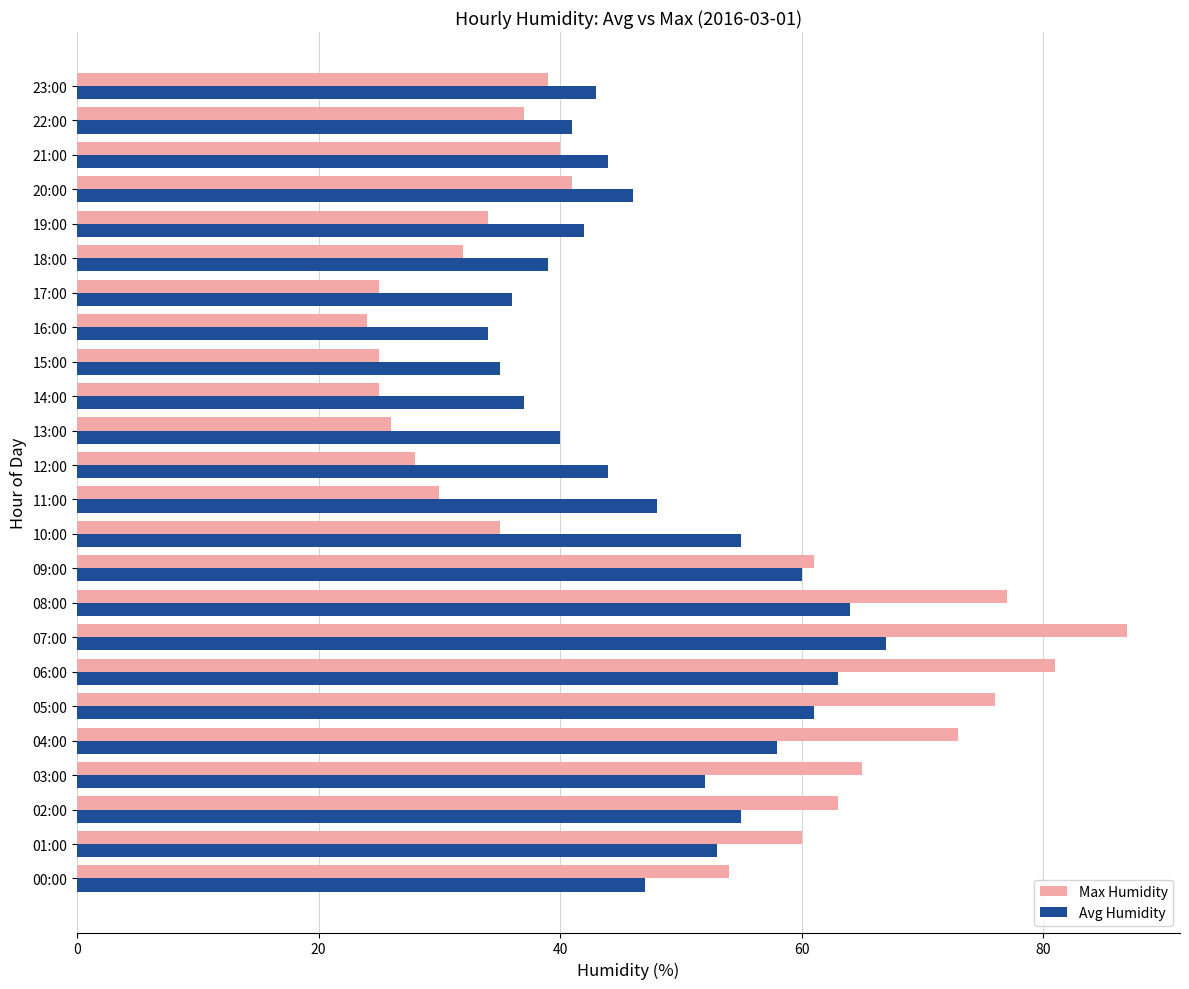

What is the average value of the Max Humidity series?

47